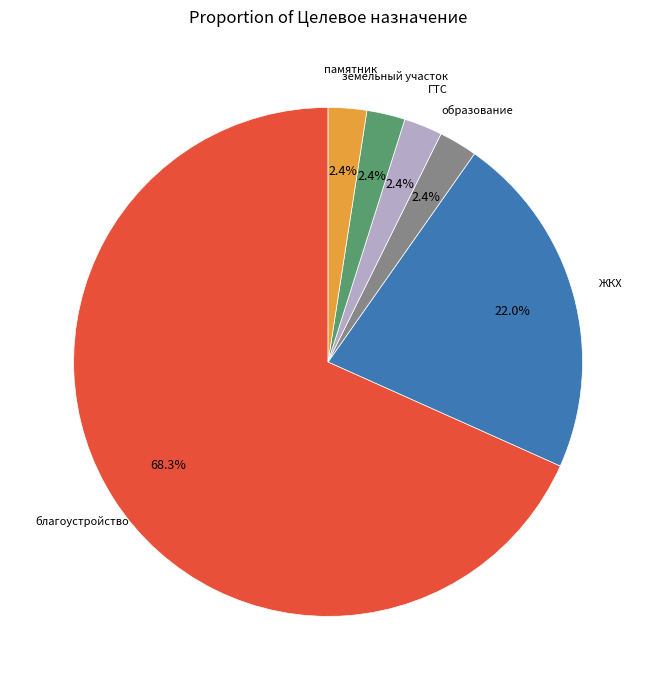

Which category has the biggest portion of the pie?

благоустройство